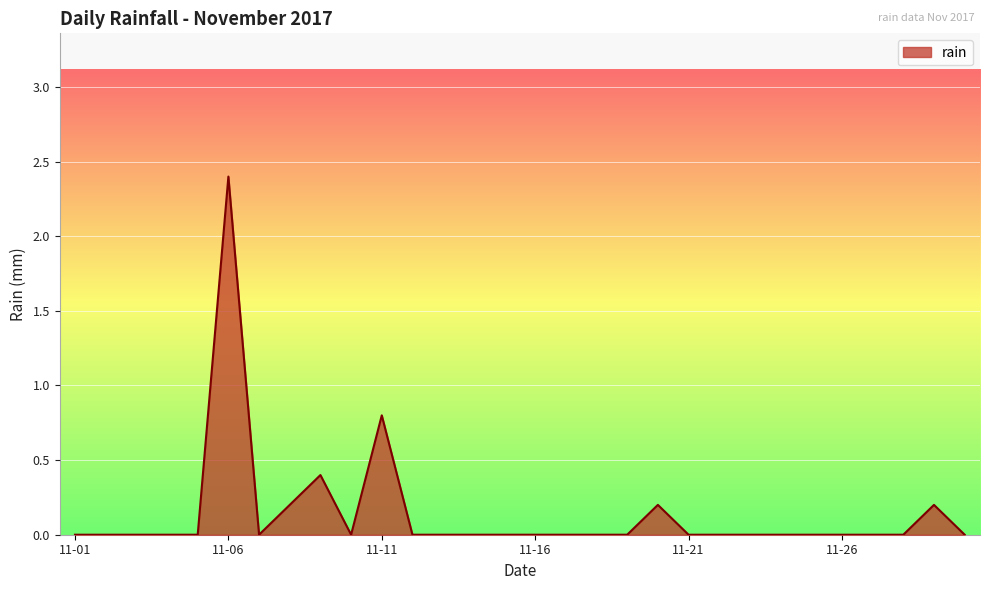

What is the difference between the maximum and minimum values?

2.4